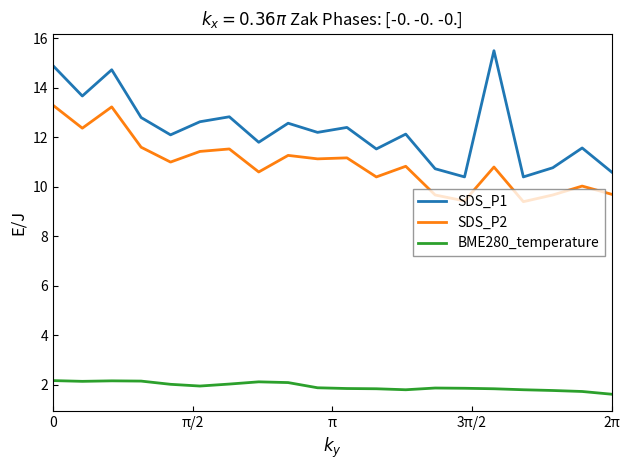

Which series has the largest total across all categories?

SDS_P1